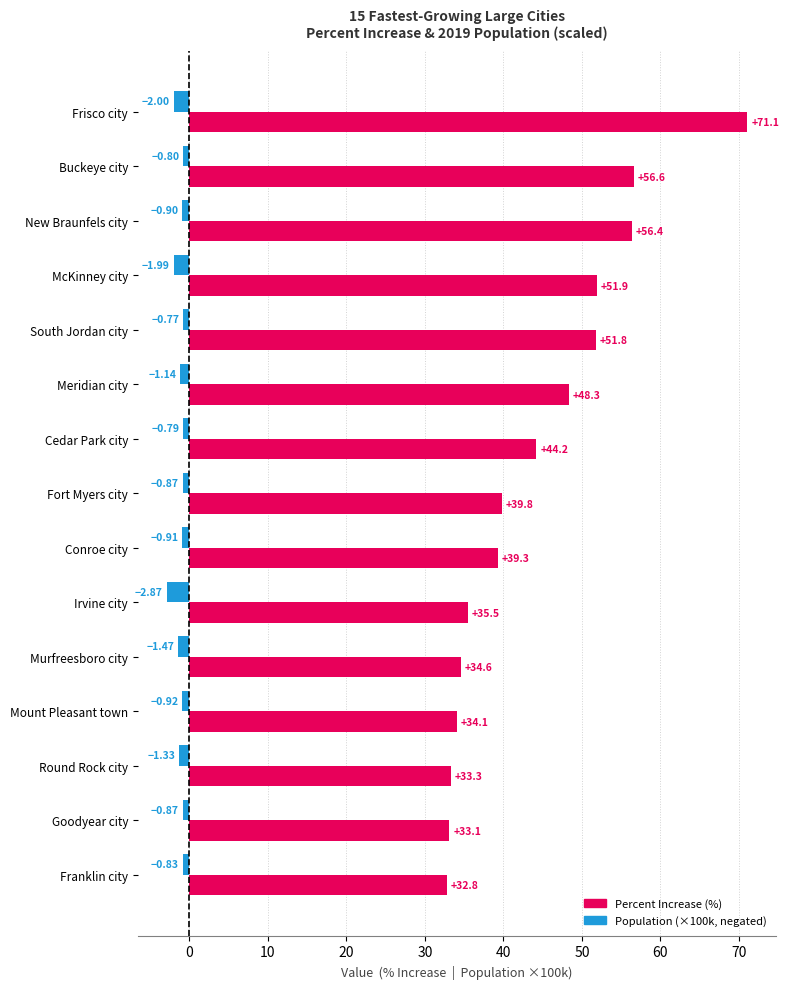

What is the maximum value shown in the chart?

71.1